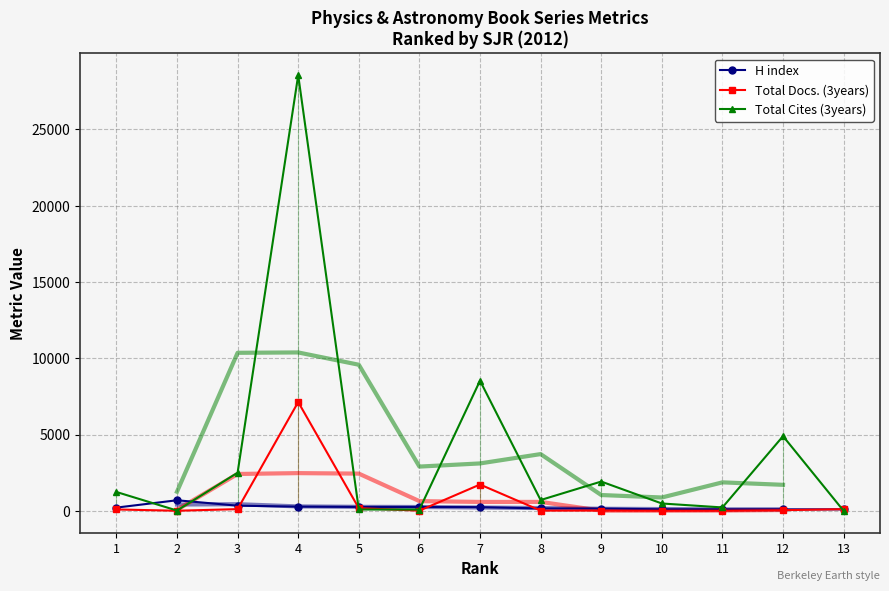

Between which two adjacent categories do Total Cites (3years) and H index first intersect?

1 and 2